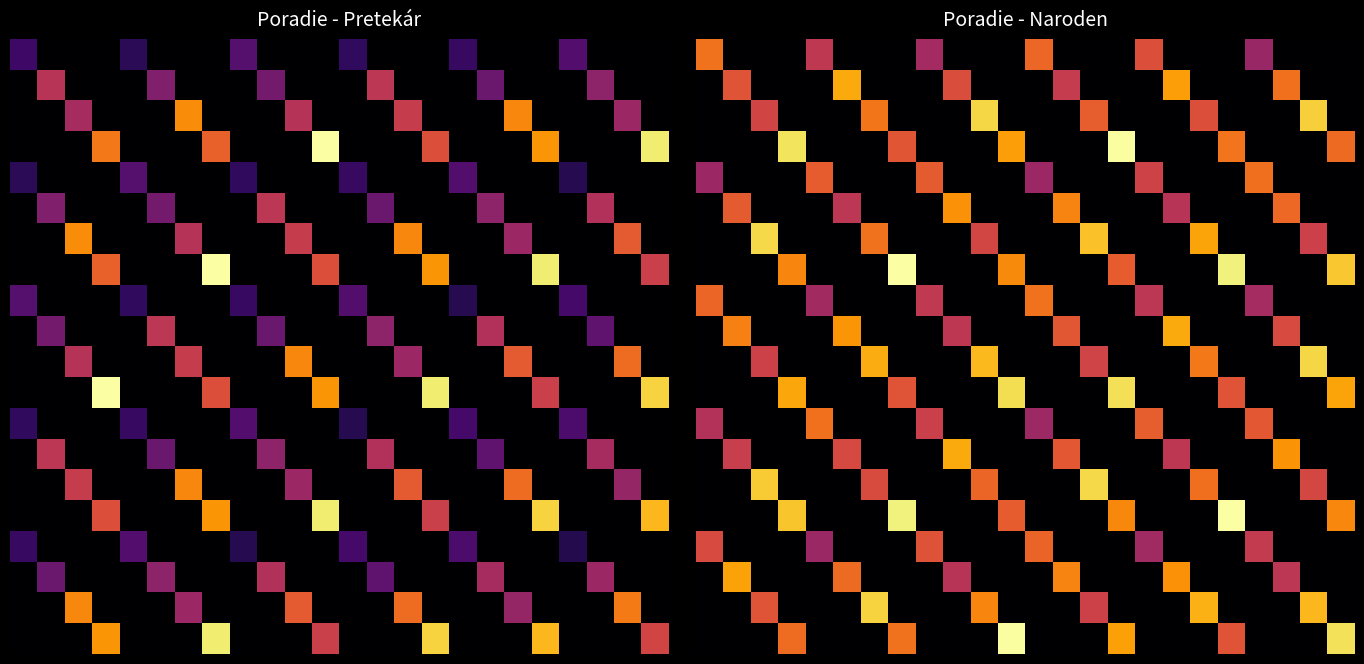

Between 4 and 14, which is larger?

4